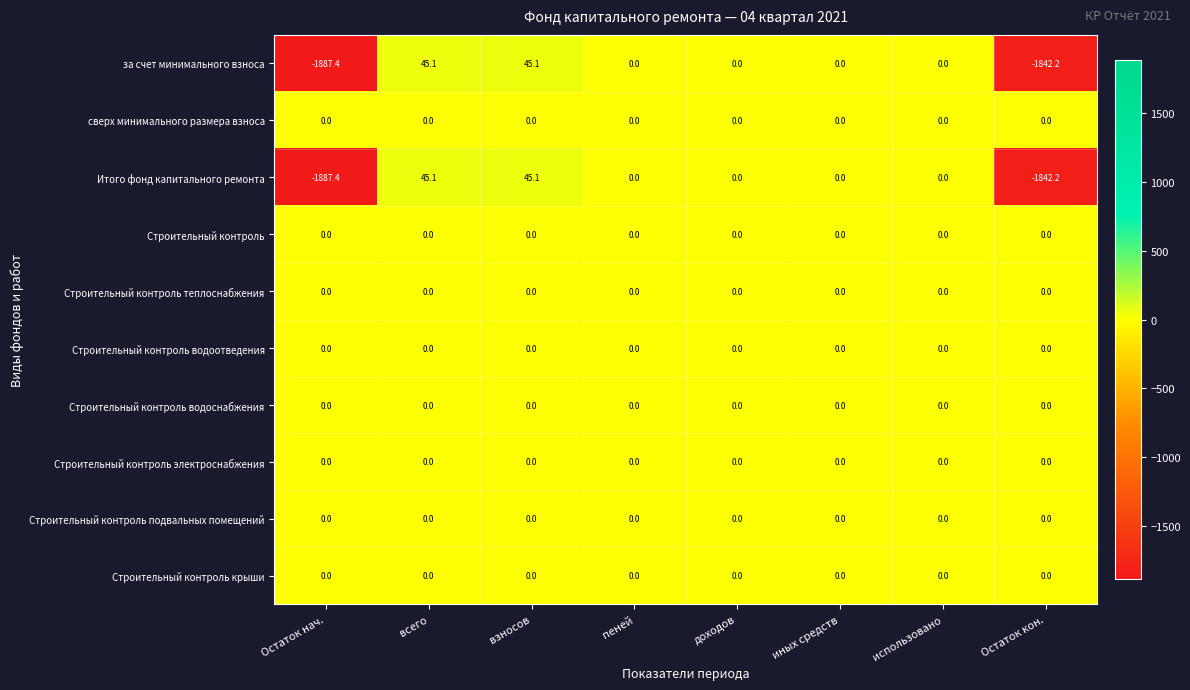

What is the spread (max minus min) of values at всего?

45.1